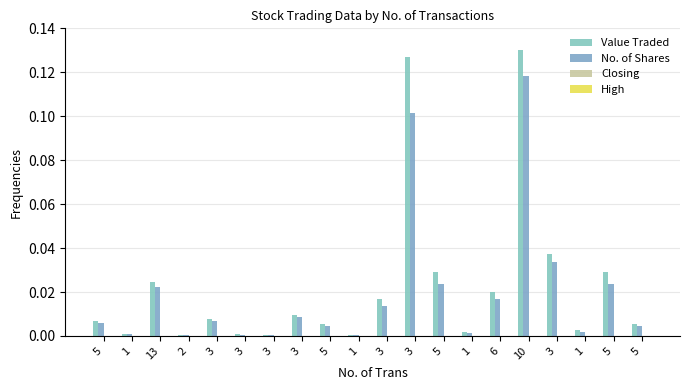

Reading left to right, extract all data points from this chart.

Value Traded: 0.0	0.0	0.0	0.0	0.0	0.0	0.0	0.0	0.0	0.0	0.0	0.1	0.0	0.0	0.0	0.1	0.0	0.0	0.0	0.0
No. of Shares: 0.0	0.0	0.0	0.0	0.0	0.0	0.0	0.0	0.0	0.0	0.0	0.1	0.0	0.0	0.0	0.1	0.0	0.0	0.0	0.0
Closing: 0.0	0.0	0.0	0.0	0.0	0.0	0.0	0.0	0.0	0.0	0.0	0.0	0.0	0.0	0.0	0.0	0.0	0.0	0.0	0.0
High: 0.0	0.0	0.0	0.0	0.0	0.0	0.0	0.0	0.0	0.0	0.0	0.0	0.0	0.0	0.0	0.0	0.0	0.0	0.0	0.0